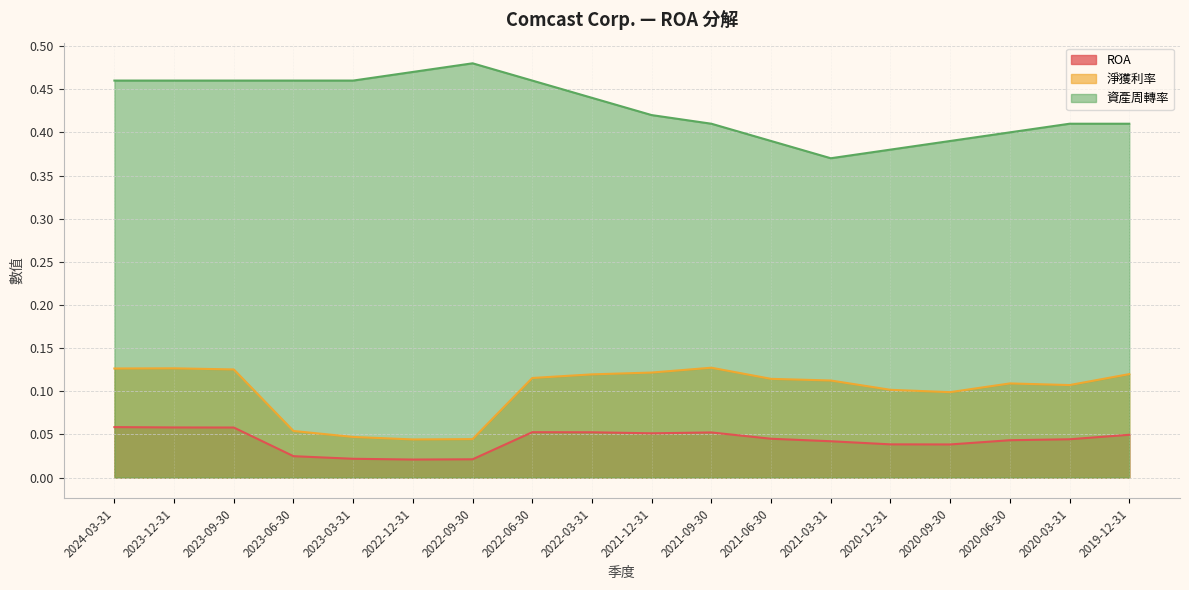

What position from the left is 2023-03-31?

5